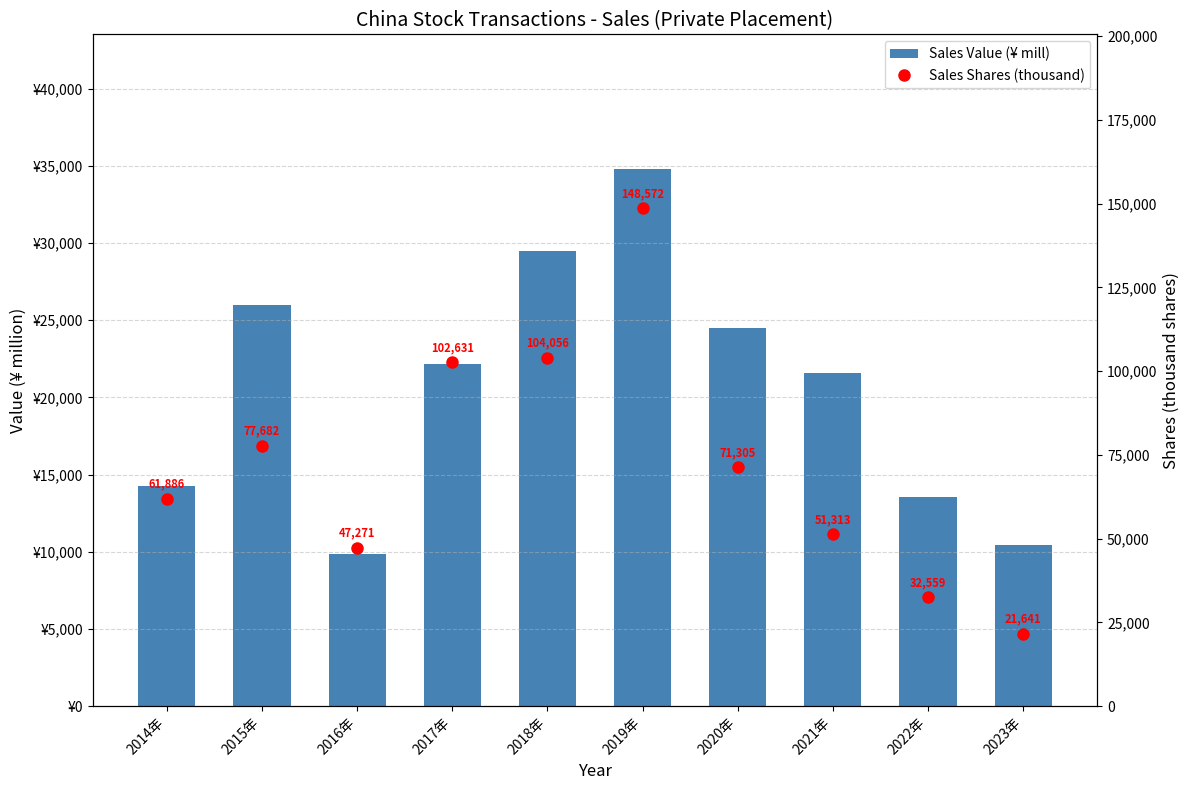

Read the Sales Value (¥ mill) value at 2016年.

9848